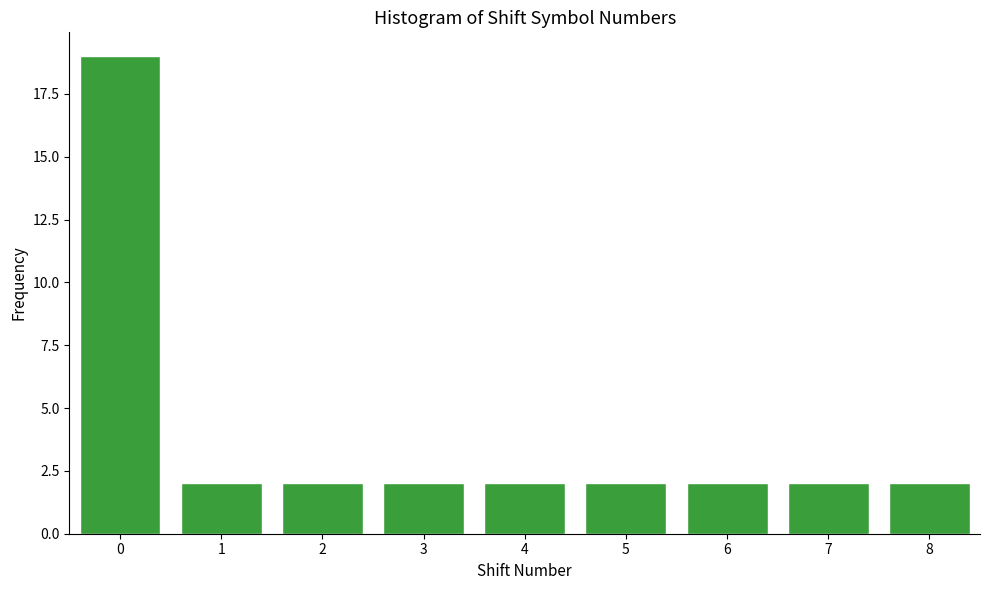

Reading left to right, transcribe all the data shown in this chart.

19	2	2	2	2	2	2	2	2